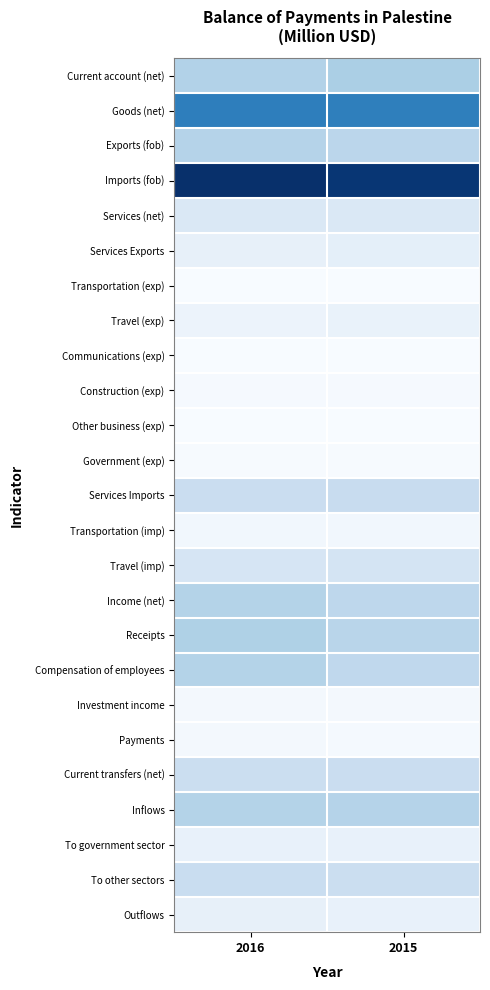

Reading left to right, transcribe all the data shown in this chart.

Current account (net): 2016=1941.3	2015=2065.7
Goods (net): 2016=4327.3	2015=4300.4
Exports (fob): 2016=1879.2	2015=1756.7
Imports (fob): 2016=6206.5	2015=6057.1
Services (net): 2016=918.7	2015=899.1
Services Exports: 2016=501.5	2015=581.4
Transportation (exp): 2016=3.5	2015=5.0
Travel (exp): 2016=352.0	2015=425.9
Communications (exp): 2016=17.5	2015=24.6
Construction (exp): 2016=59.2	2015=61.4
Other business (exp): 2016=11.4	2015=11.7
Government (exp): 2016=45.5	2015=42.9
Services Imports: 2016=1420.2	2015=1480.5
Transportation (imp): 2016=185.8	2015=181.0
Travel (imp): 2016=1030.3	2015=1113.5
Income (net): 2016=1896.0	2015=1712.3
Receipts: 2016=2014.6	2015=1803.1
Compensation of employees: 2016=1894.5	2015=1663.9
Investment income: 2016=120.1	2015=139.2
Payments: 2016=118.6	2015=90.8
Current transfers (net): 2016=1408.7	2015=1421.5
Inflows: 2016=1897.4	2015=1875.4
To government sector: 2016=448.5	2015=487.3
To other sectors: 2016=1448.9	2015=1388.1
Outflows: 2016=488.7	2015=453.9